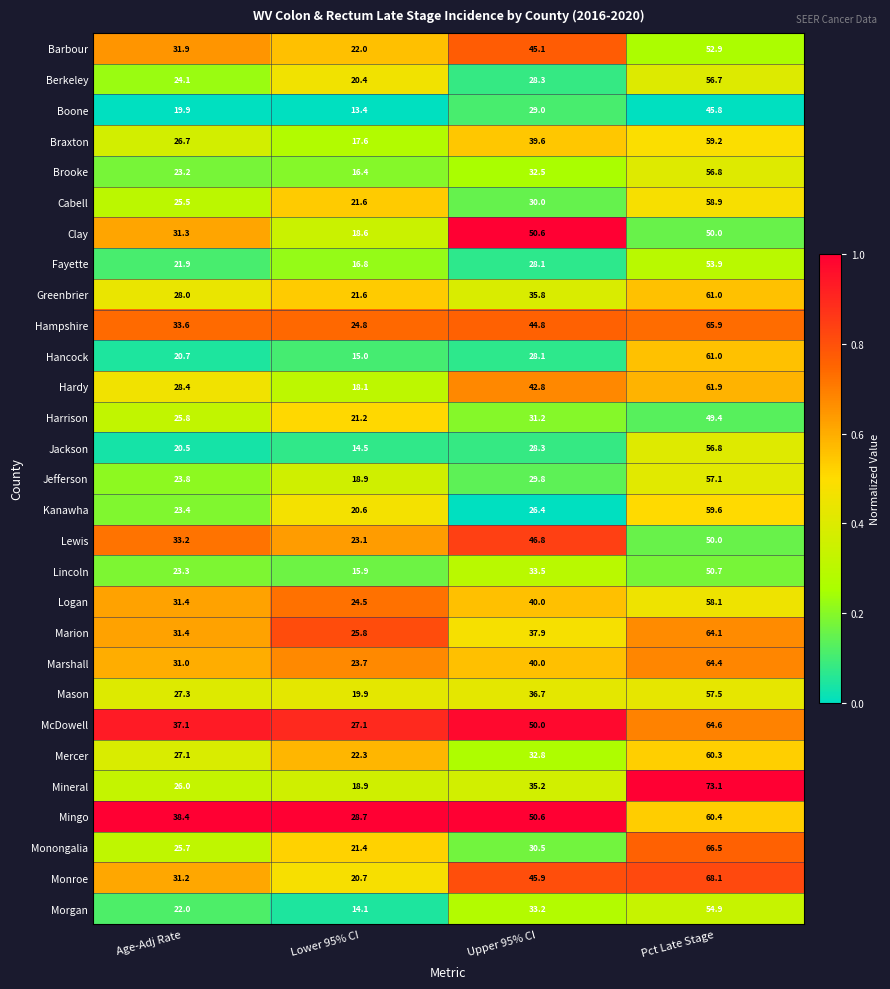

True or false: Cabell has a value of 86.7 at Pct Late Stage.

False